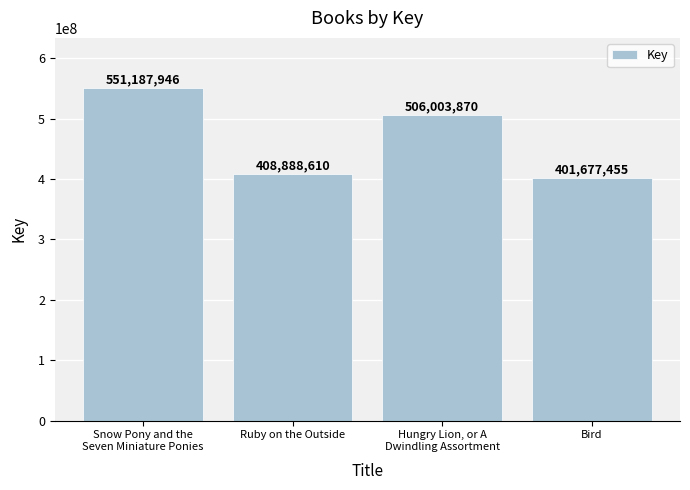

List the labels in order of value, smallest first.

Bird, Ruby on the Outside, Hungry Lion, or A
Dwindling Assortment, Snow Pony and the
Seven Miniature Ponies